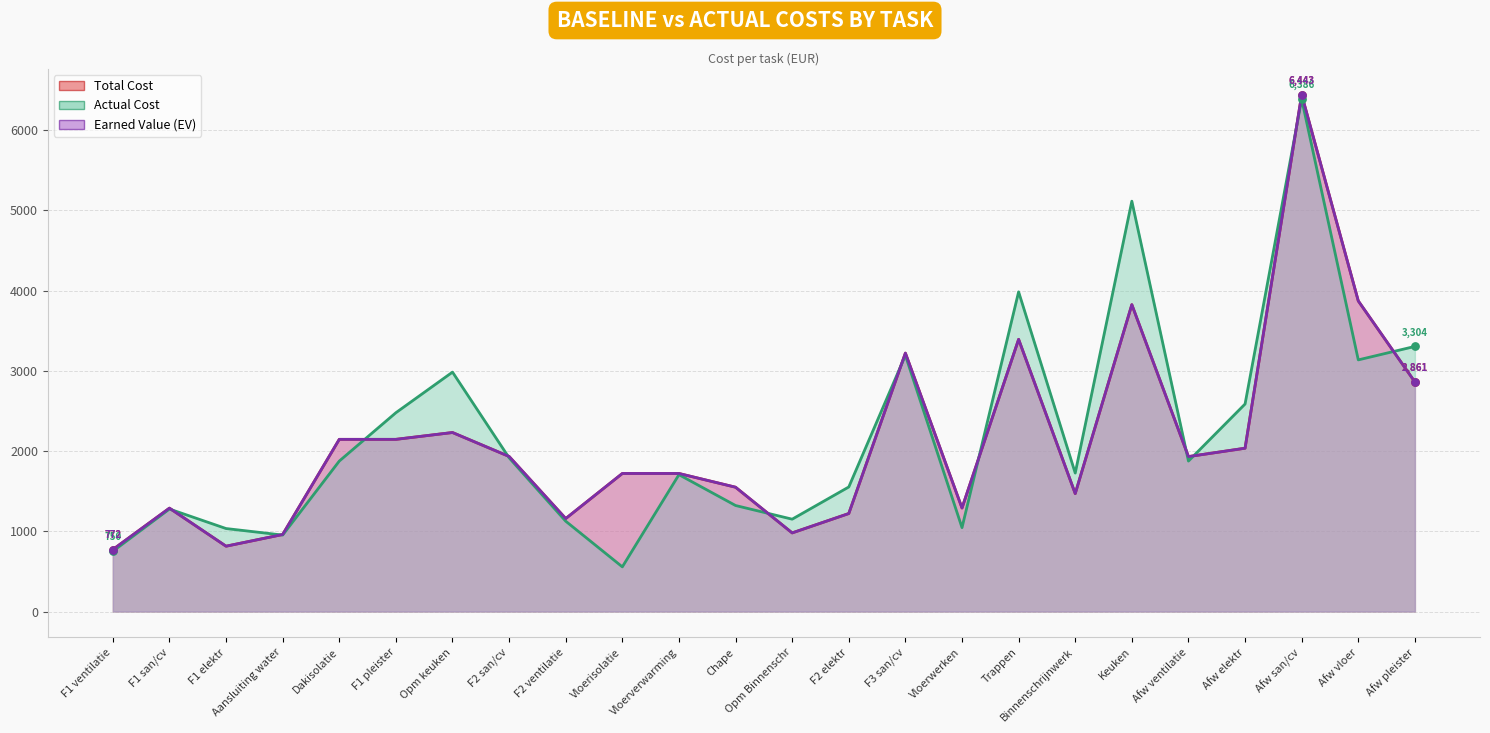

At which category is the sum across all series the highest?

Afw san/cv